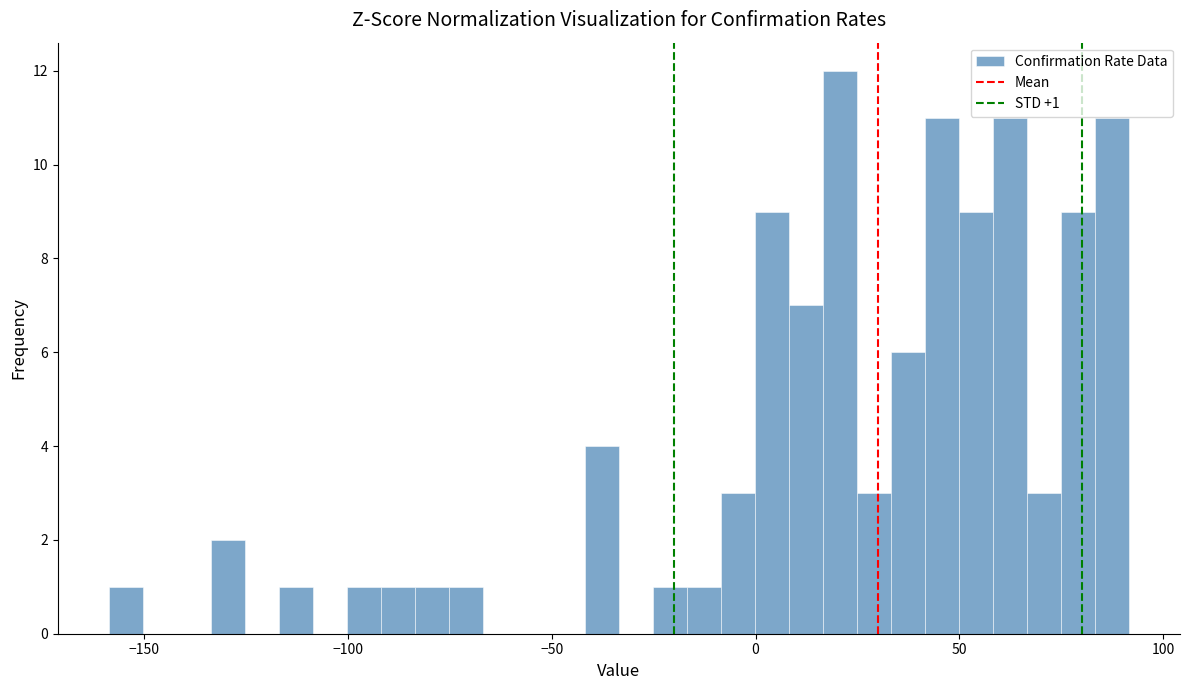

Around what value on the x-axis is the tallest bar? Give the approximate position of its centre, as read against the axis.

20